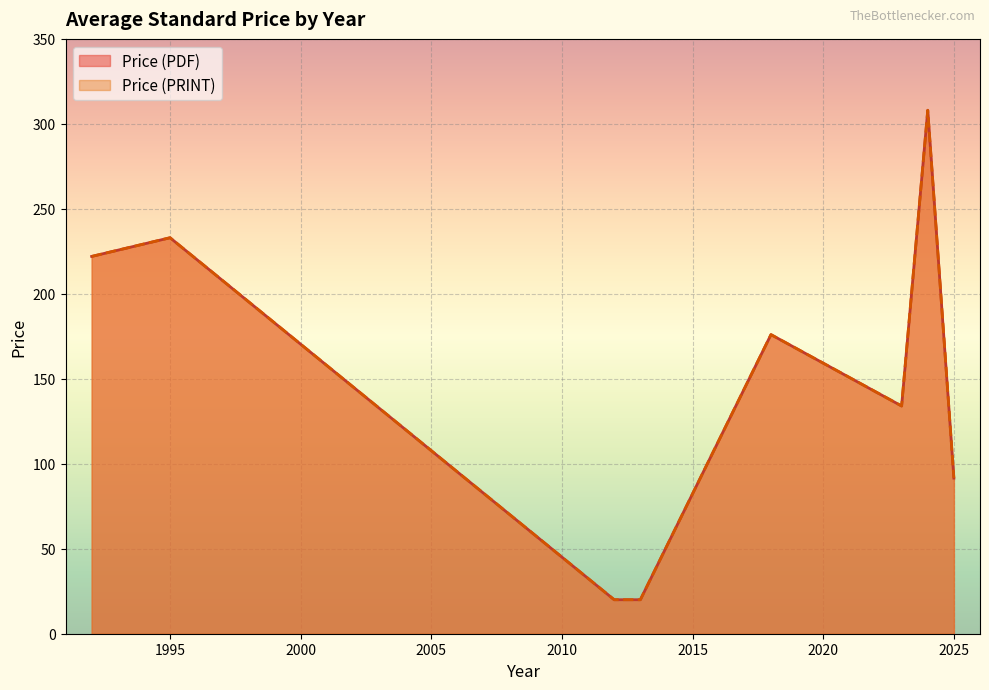

What is the value of the Price (PRINT) point at the 12th from the left?

158.0